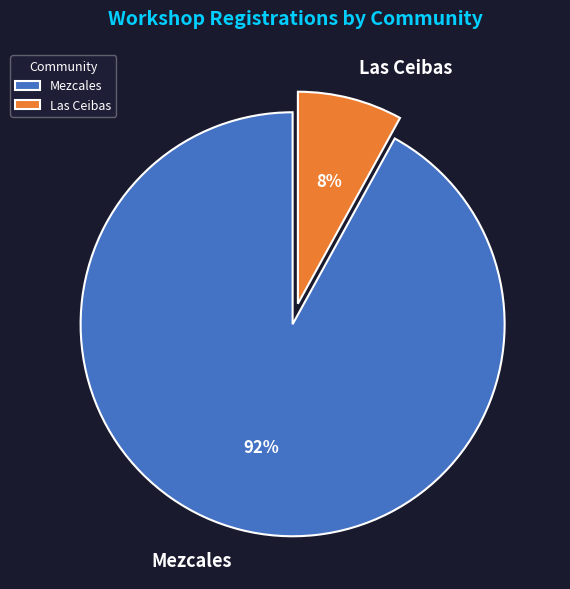

Is it true that Mezcales is 92% of the pie?

True